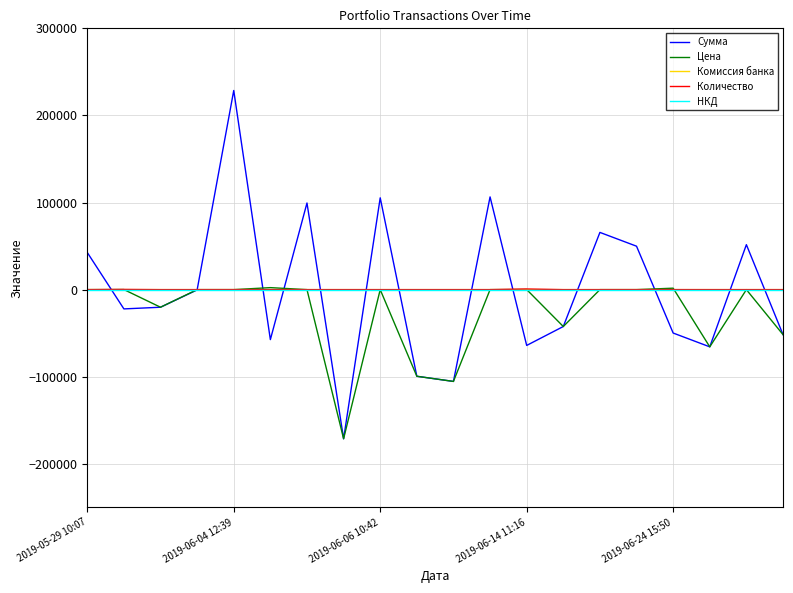

What is the minimum value for Сумма?

-171215.6